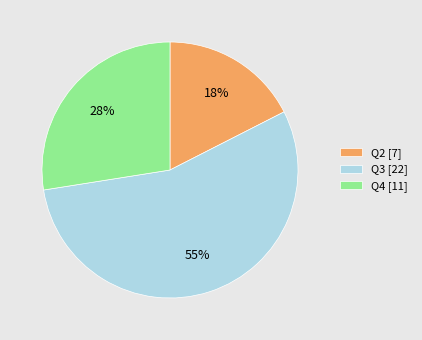

What is the smallest slice in the pie chart?

Q2